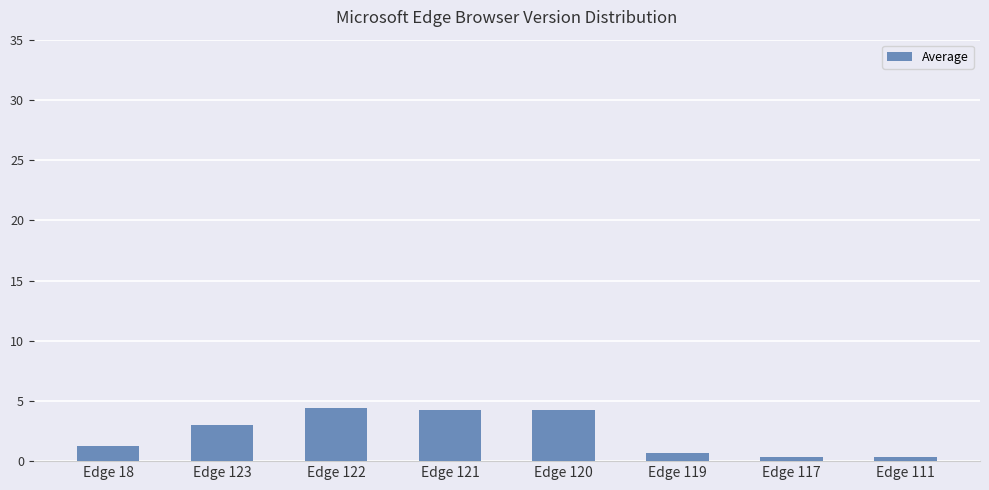

Between Edge 119 and Edge 120, which is larger?

Edge 120